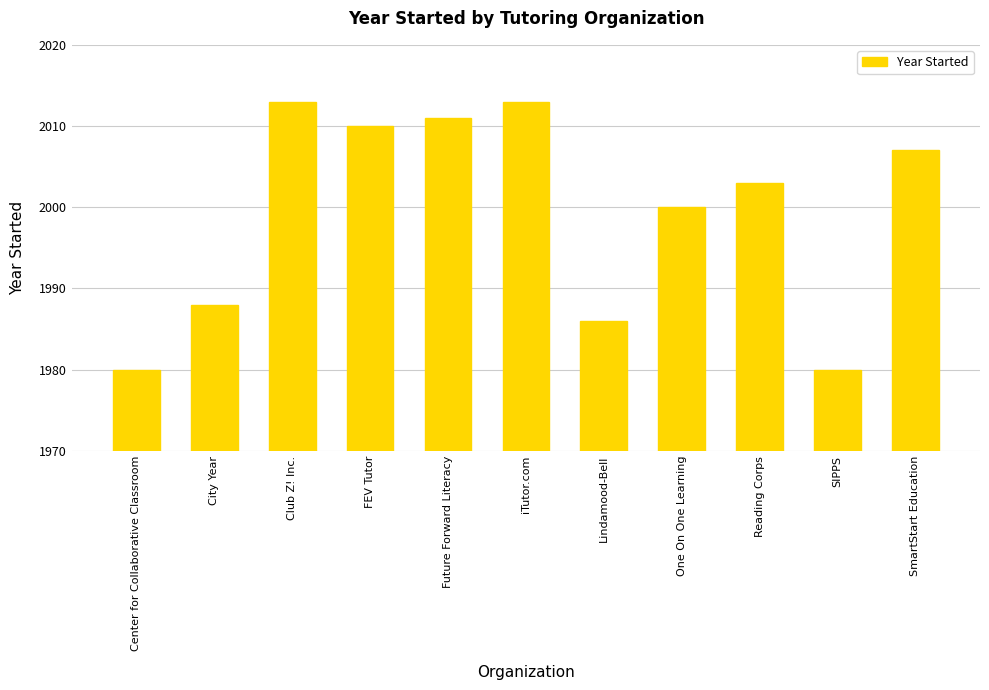

Which has a higher value, One On One Learning or City Year?

One On One Learning